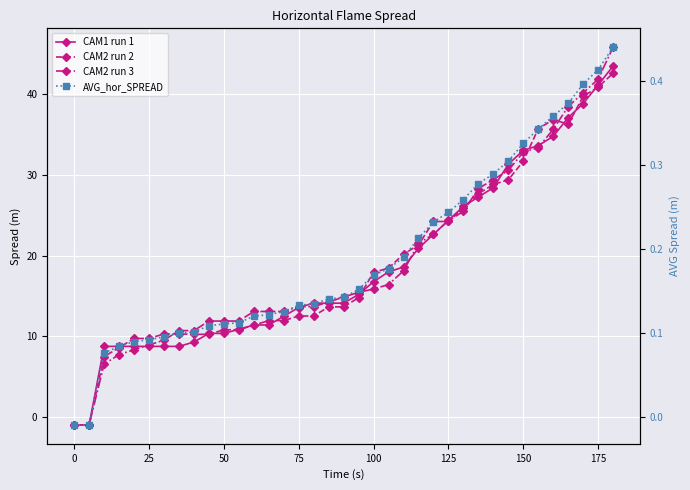

In CAM1 run 1, how many points are higher than both neighbors (excluding endpoints)?

1